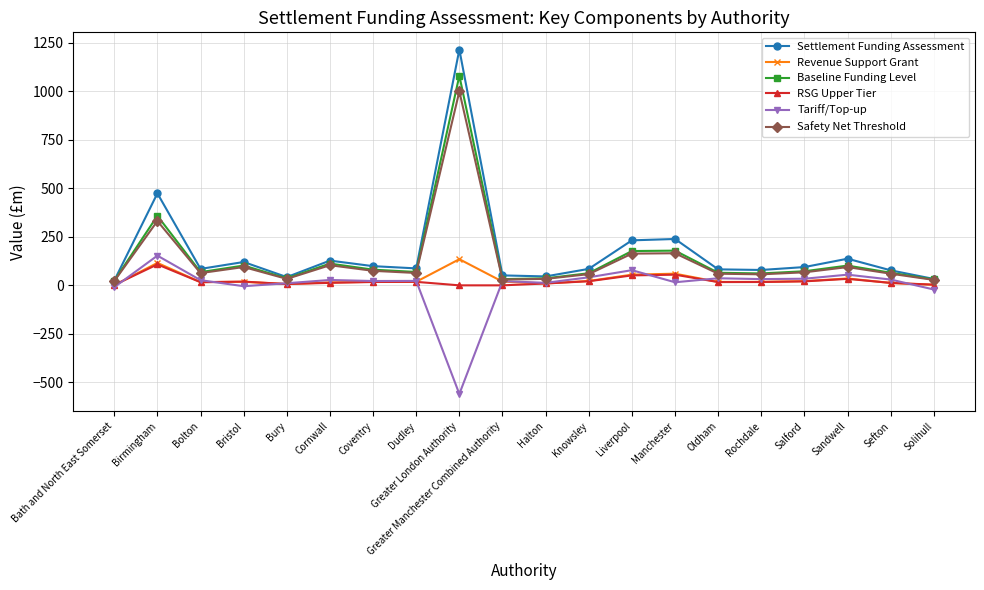

What is the sum of the Revenue Support Grant values at Knowsley and Bath and North East Somerset?

23.0